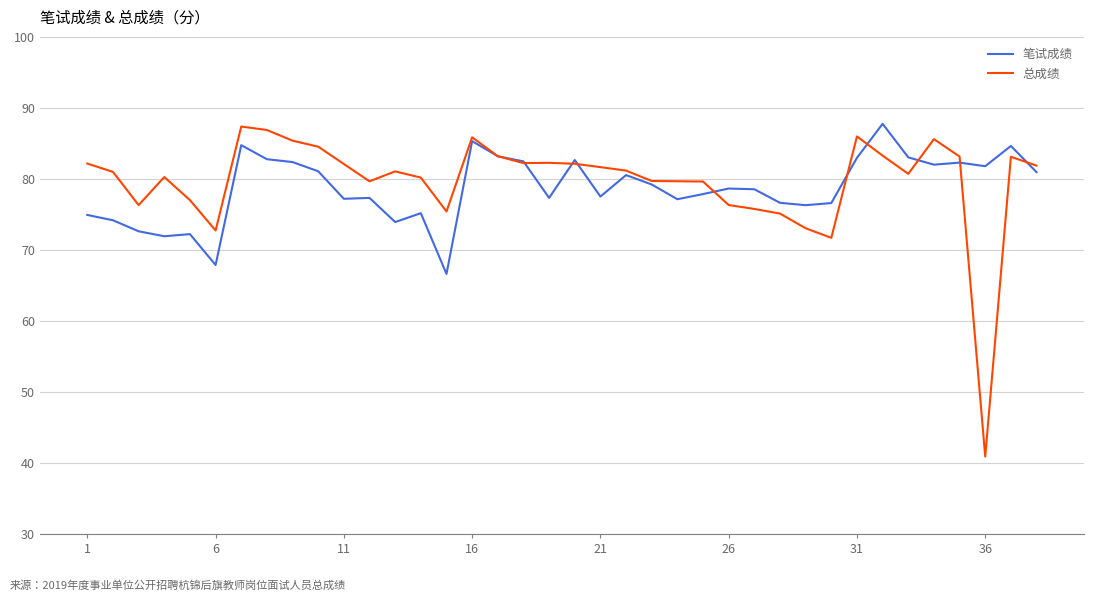

What is the minimum value shown in the chart?

40.9